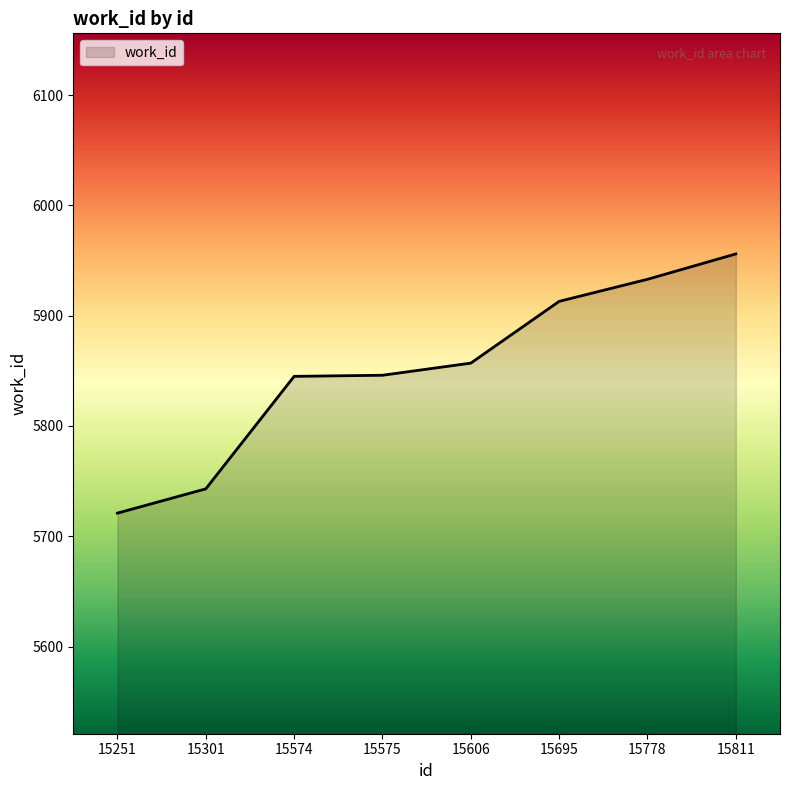

At which category does the chart reach its minimum across all series?

15251